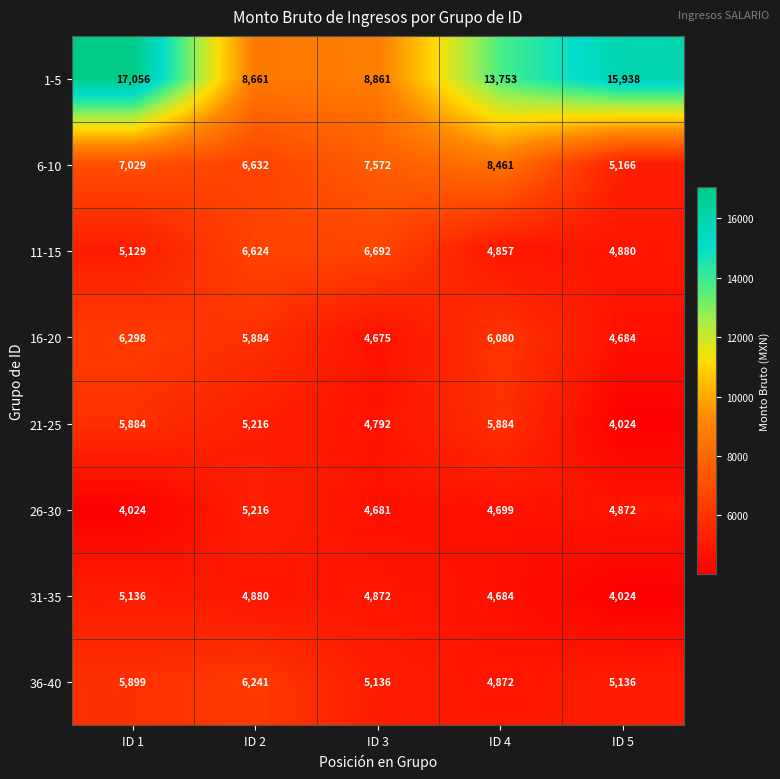

The value of 26-30 at ID 3 is 7833. True or false?

False